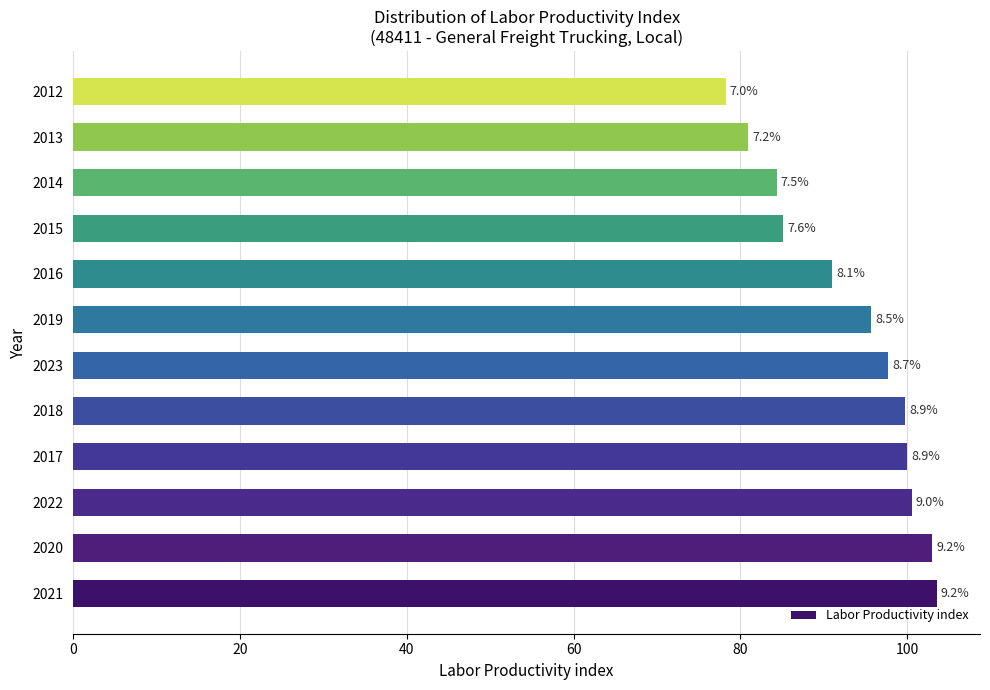

What is the difference between the maximum and minimum values?

25.3